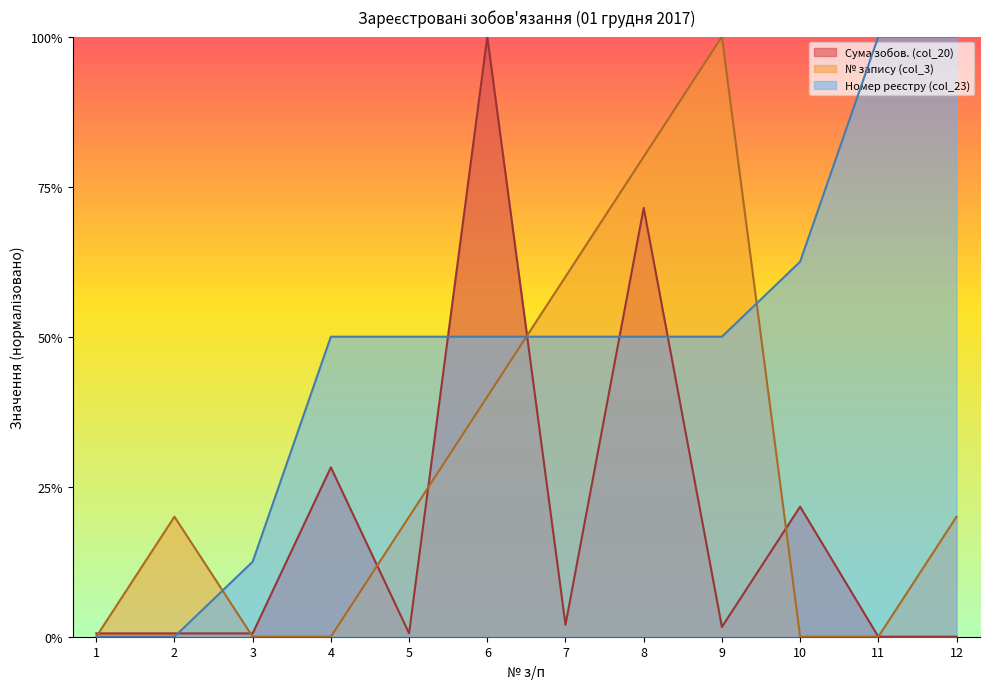

Between 4 and 11, which series saw the biggest shift?

Номер реєстру (col_23)